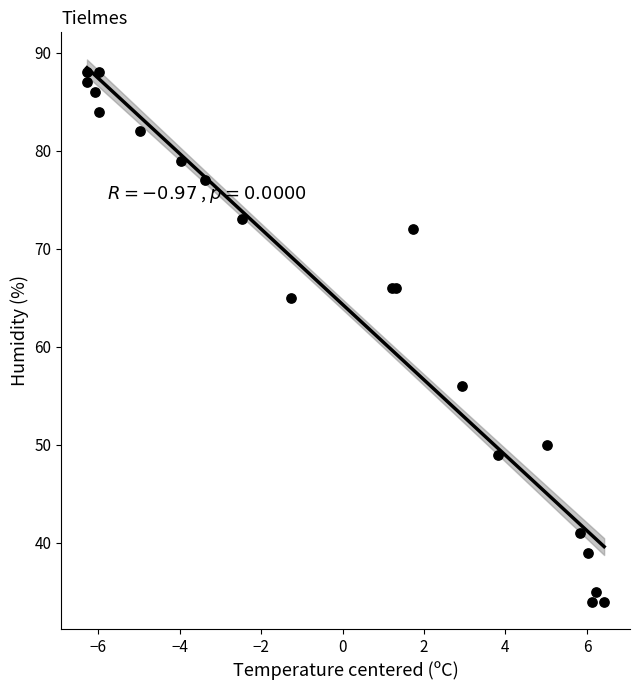

What Y value in the scatter plot is closest to 61?

65